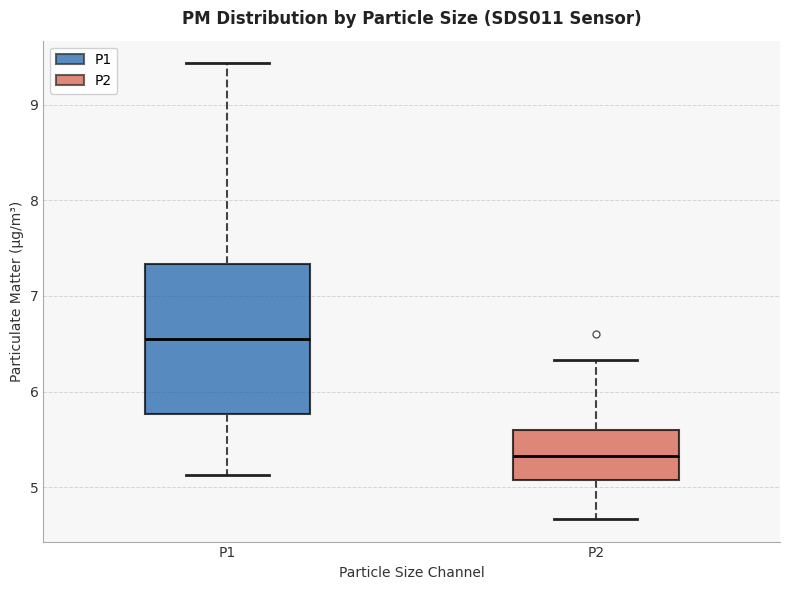

Reading left to right, transcribe this box plot: for each box, give where its median line is, the range the box spans, and where its two whiskers end, as read against the y-axis. The values are not printed on the chart, so give them approximately, as read against the axis.

P1: median 6.6, box 5.8 to 7.3, whiskers 5.1 to 9.4
P2: median 5.3, box 5.1 to 5.6, whiskers 4.7 to 6.3